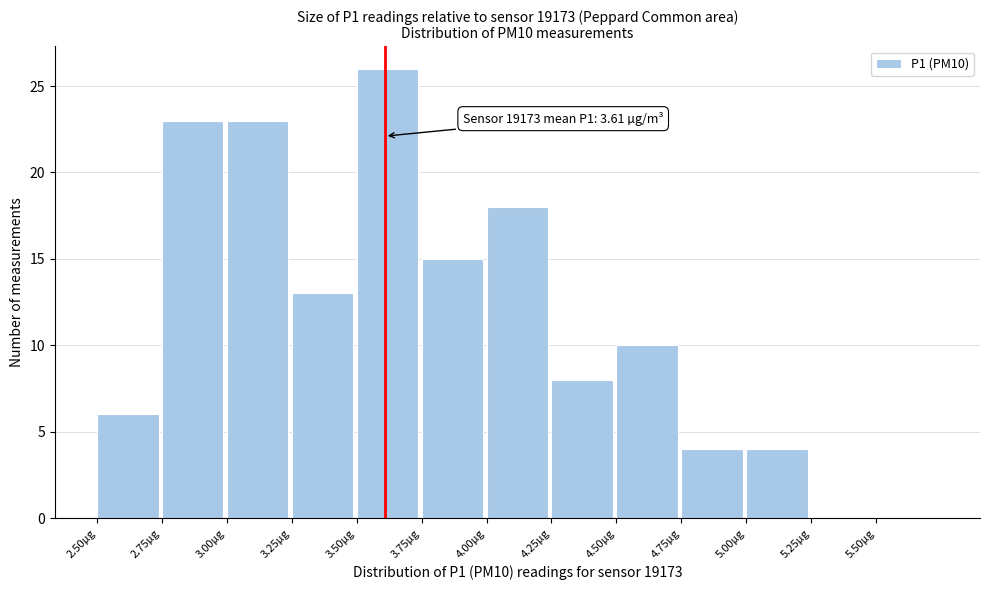

Over which range of the x-axis is the bar tallest?

3.50 to 3.75